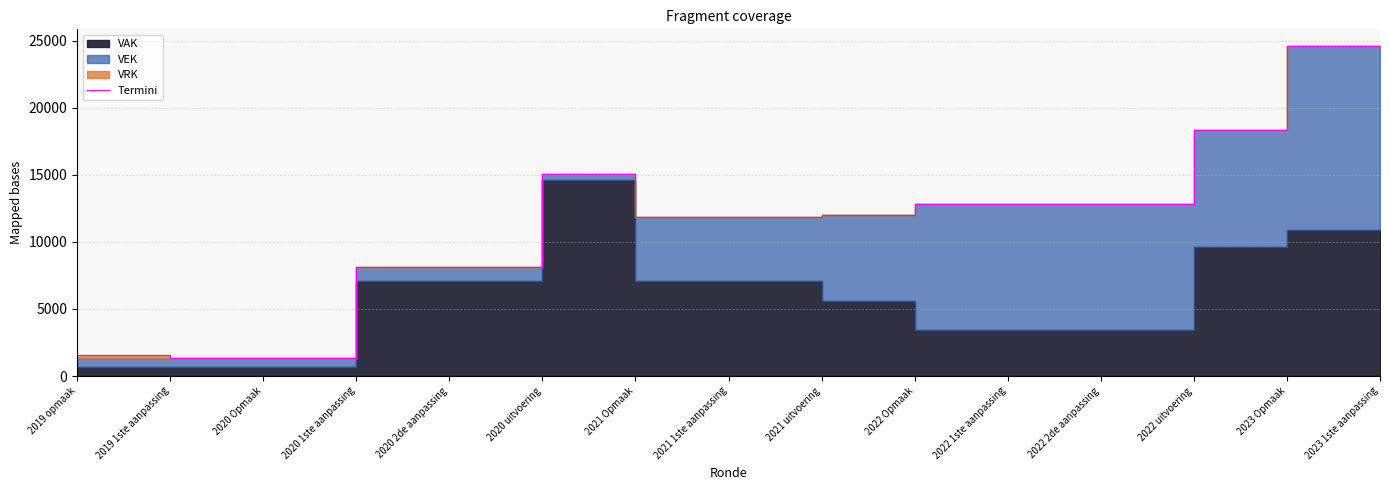

Between 2020 Opmaak and 2020 1ste aanpassing, which is larger?

2020 1ste aanpassing